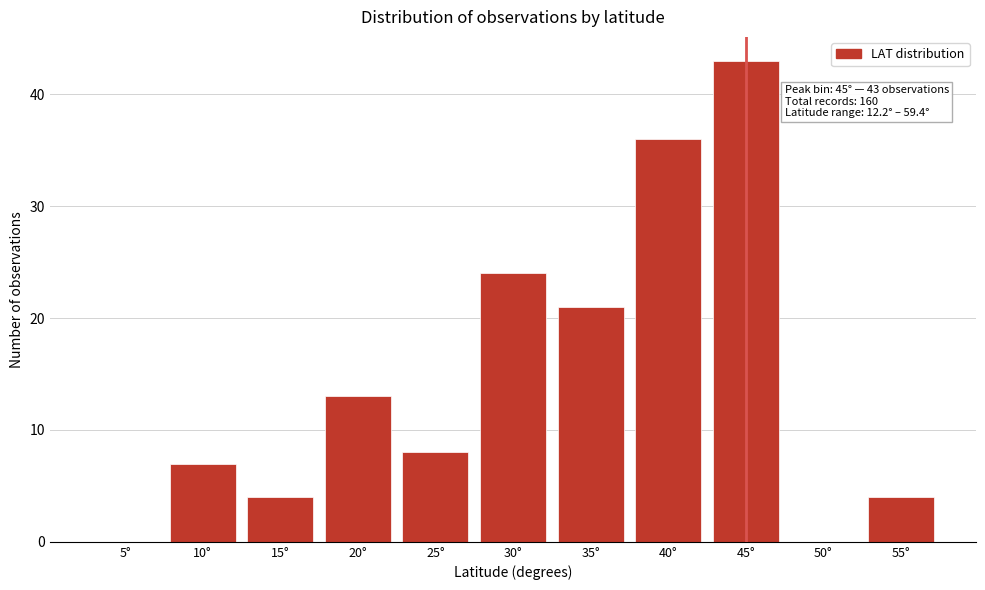

Reading left to right, extract all data points from this chart.

5°=0	10°=7	15°=4	20°=13	25°=8	30°=24	35°=21	40°=36	45°=43	50°=0	55°=4